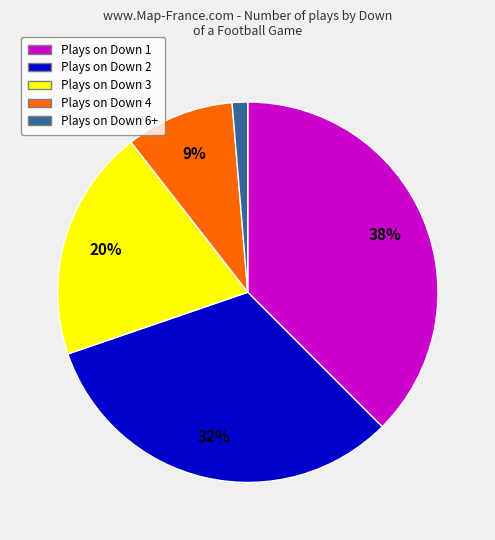

To the nearest percent, what is the average slice percentage?

20%